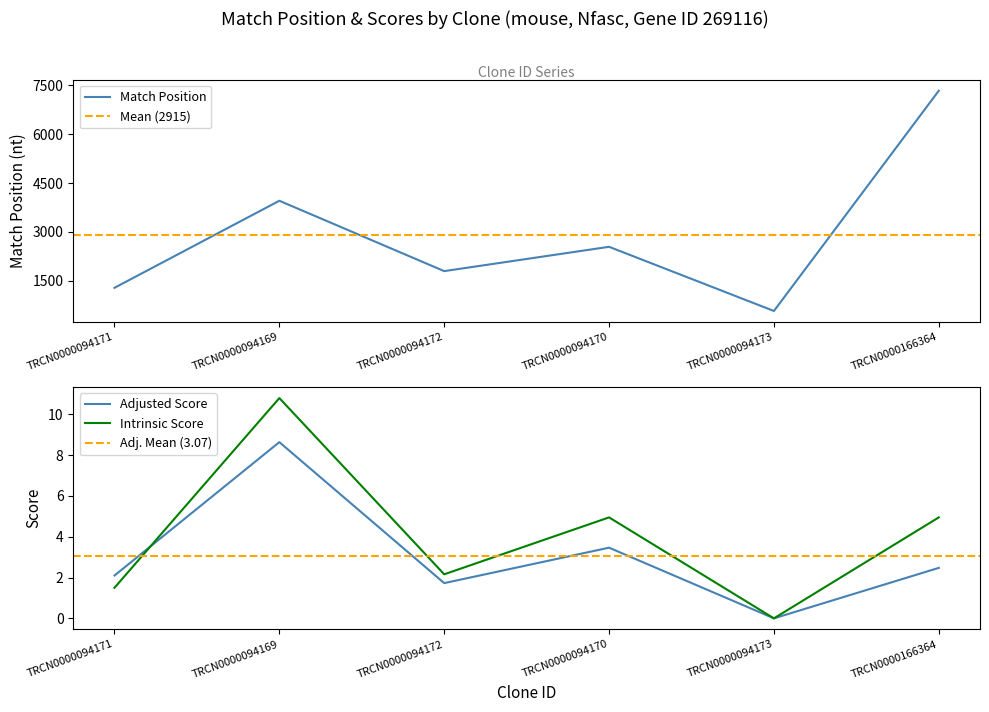

Where is the first local maximum for Adjusted Score?

TRCN0000094169